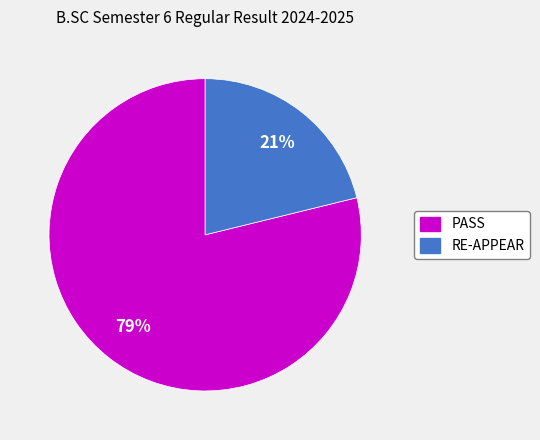

True or false: PASS accounts for 79% of the total.

True